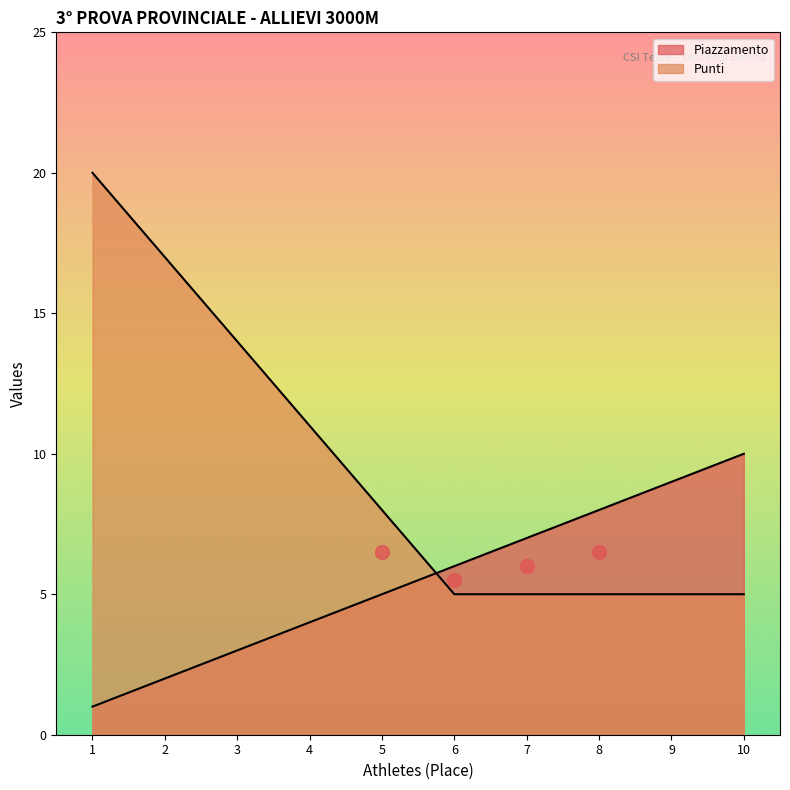

Does the chart display data point markers on the line(s)?

No